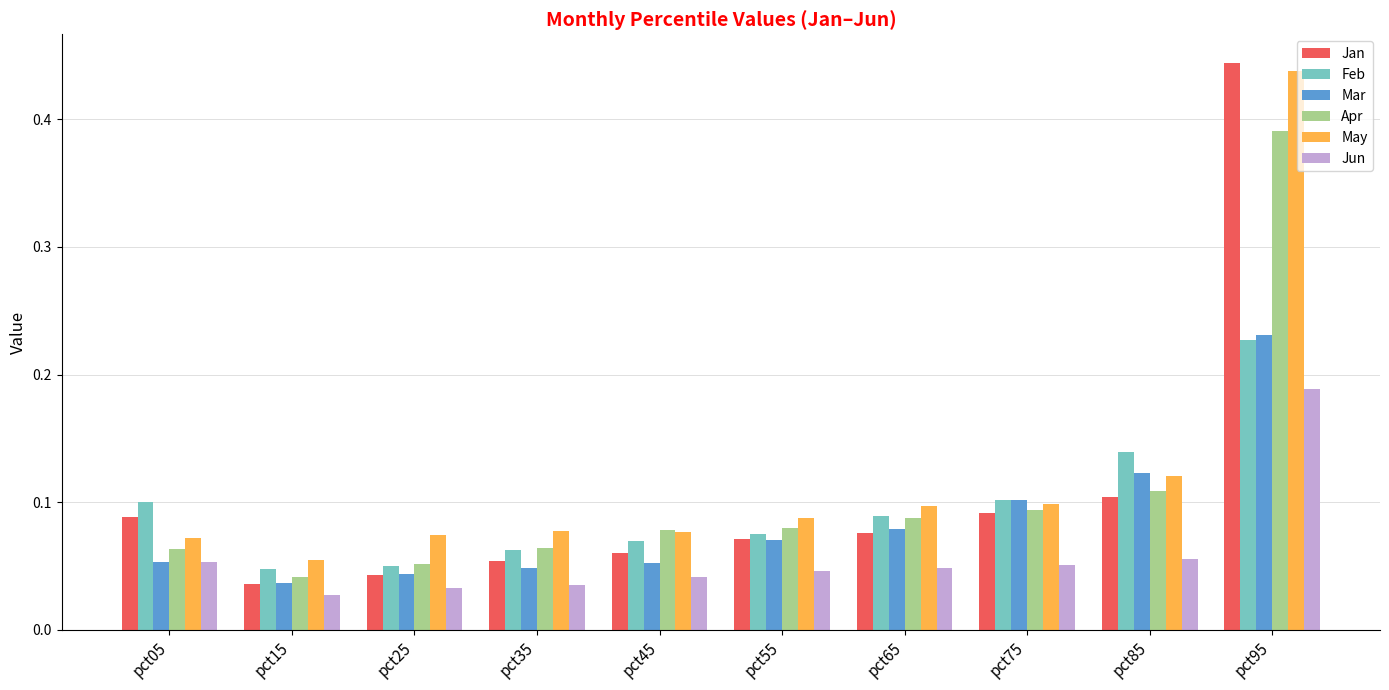

How many groups of bars are there?

10